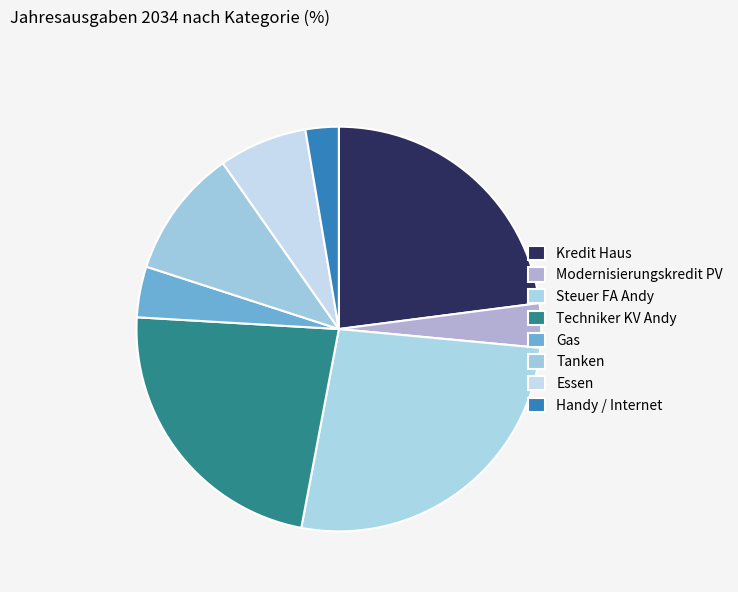

Rank the categories by value from lowest to highest.

Handy / Internet, Modernisierungskredit PV, Gas, Essen, Tanken, Kredit Haus, Techniker KV Andy, Steuer FA Andy